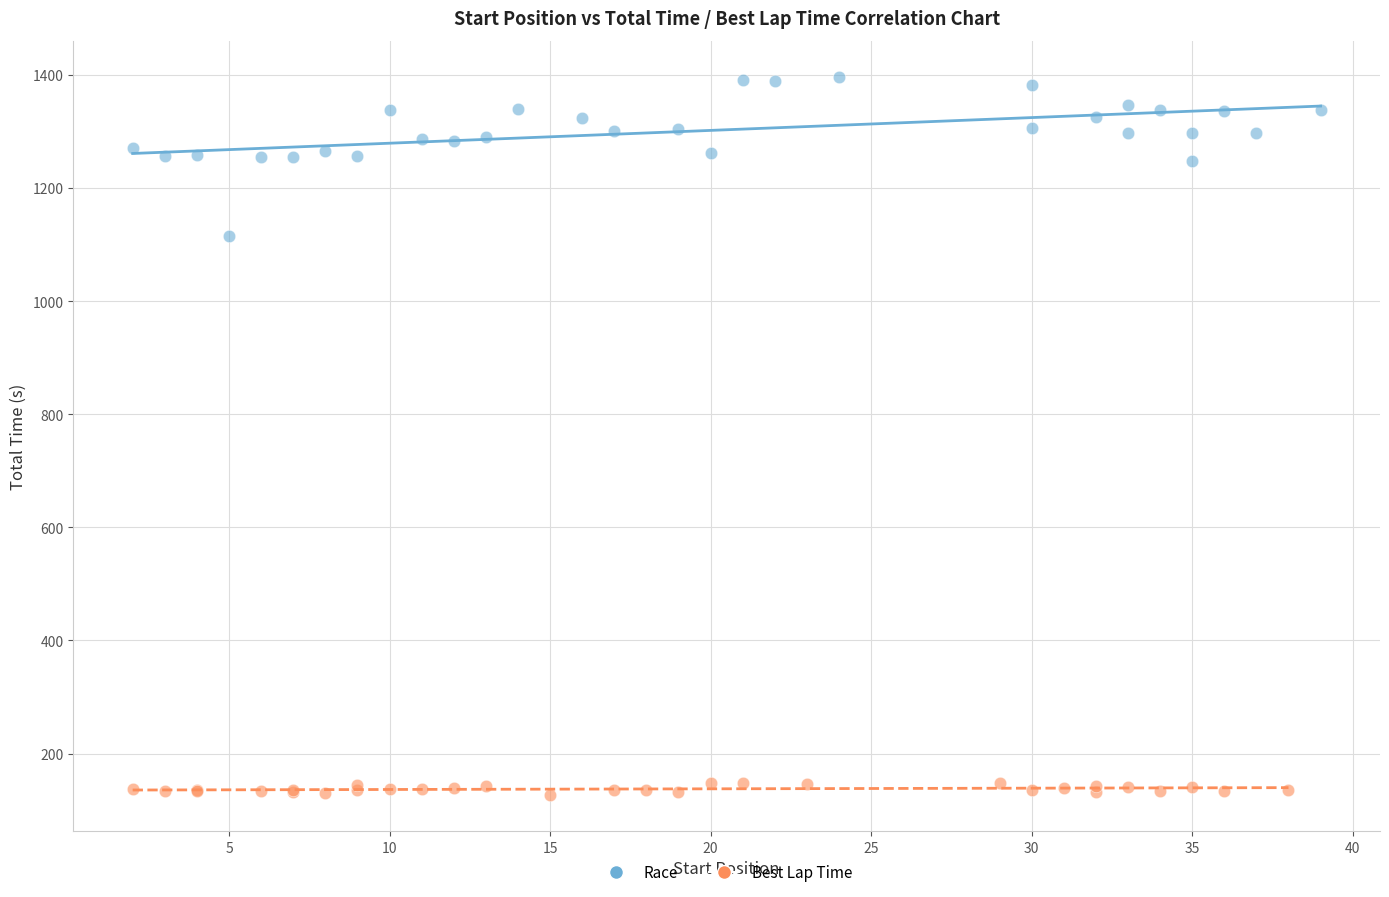

Which series has the widest spread of Y values?

Race